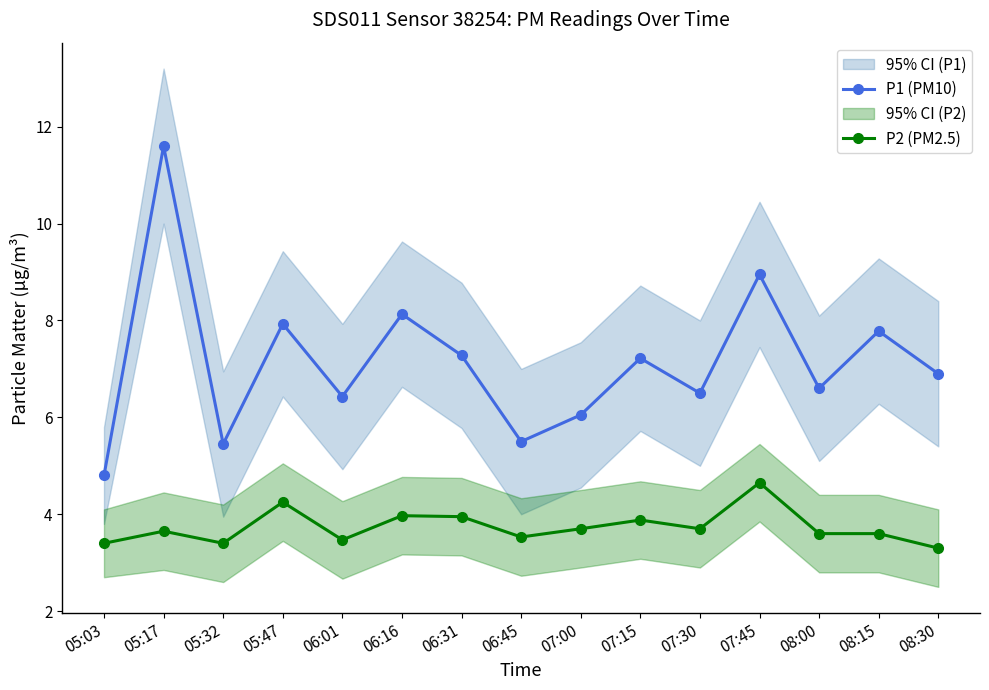

True or false: P2 (PM2.5) and P1 (PM10) cross at least once.

False